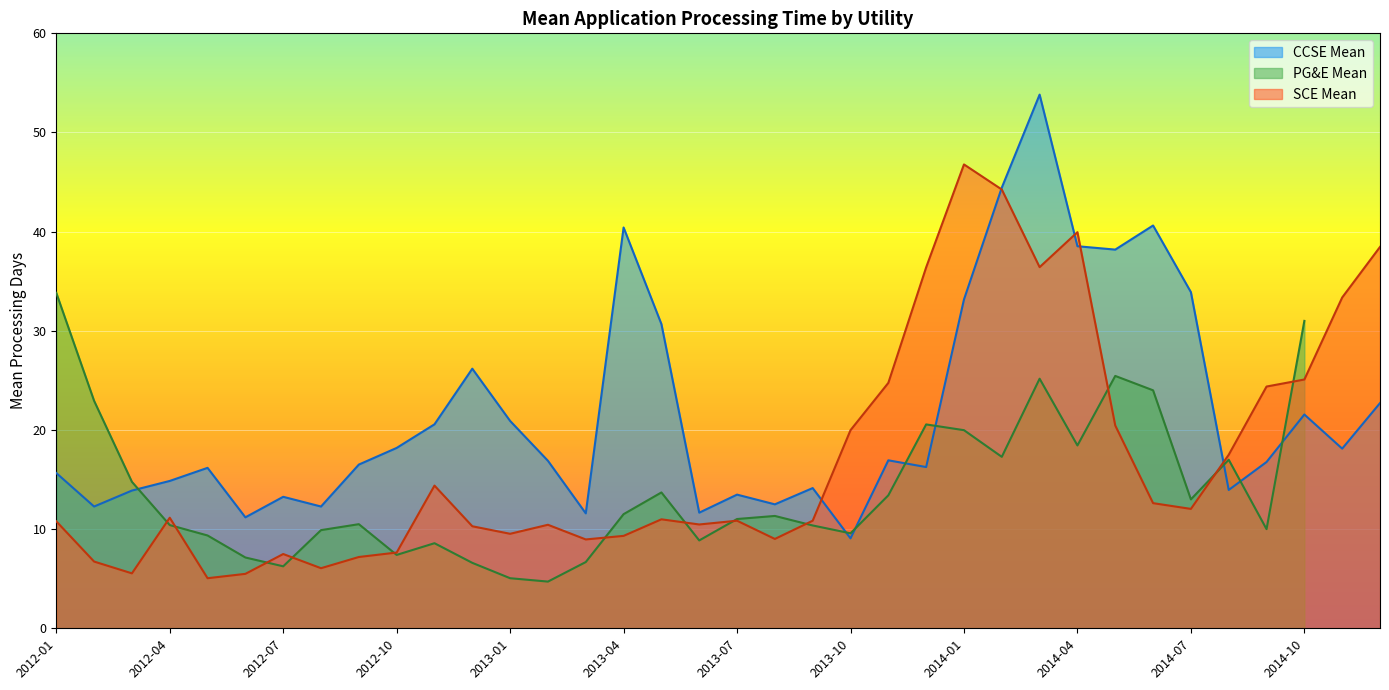

What is the lowest value of the CCSE Mean series?

9.1